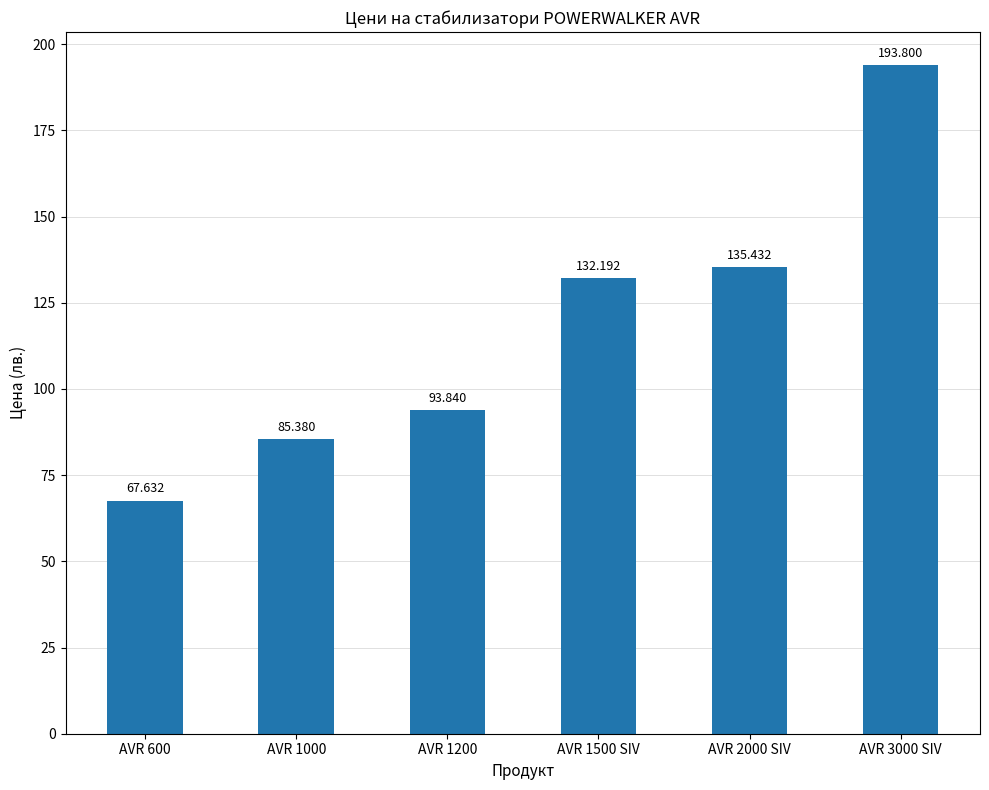

How many values exceed 132?

3